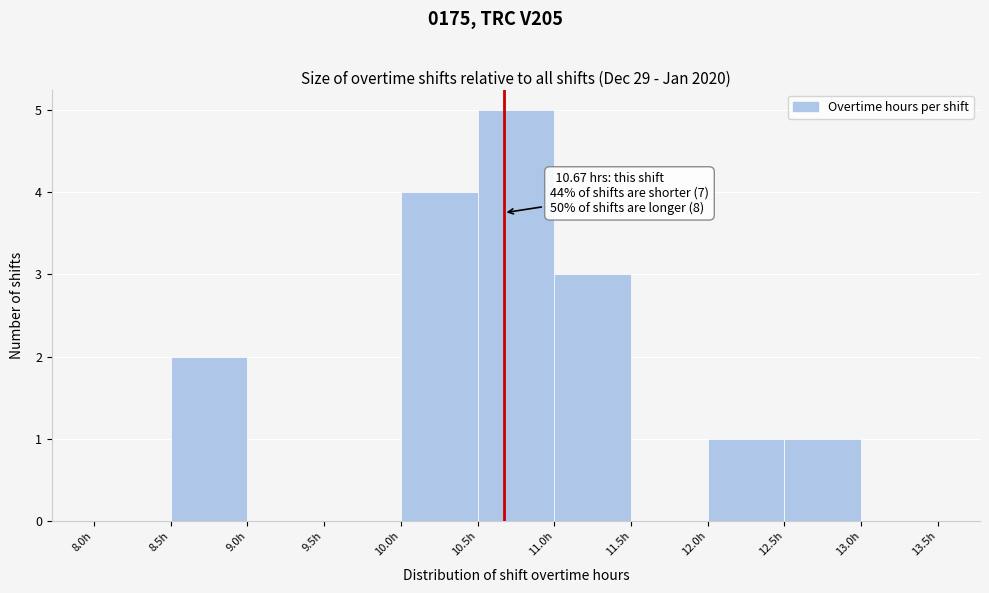

Over which range of the x-axis is the bar tallest?

10.5 to 11.0